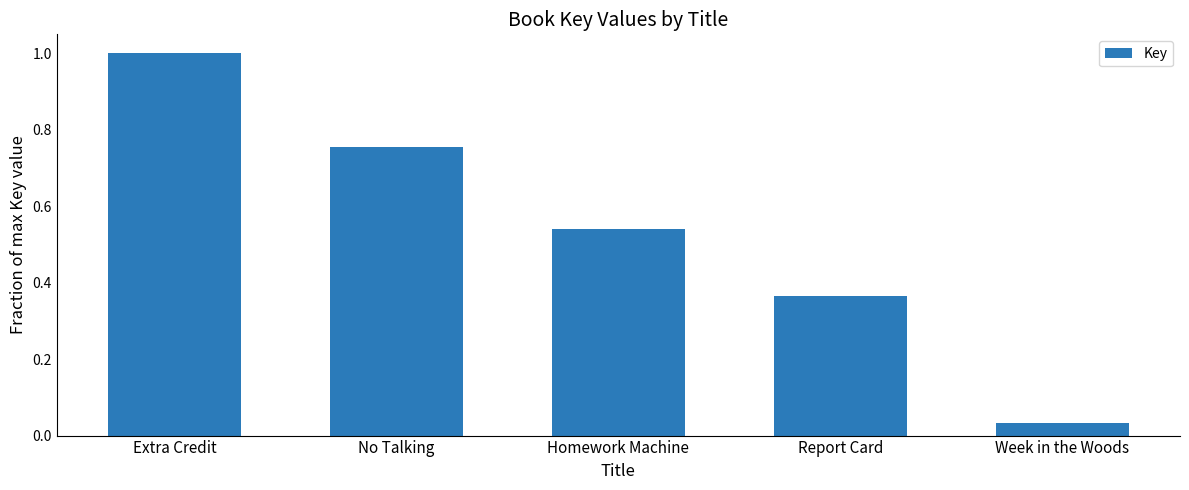

Does the chart contain any negative values?

No